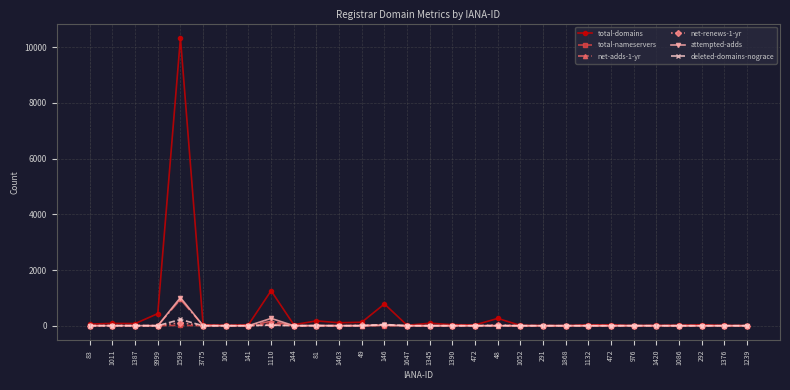

The attempted-adds series shows 2 at 3775. True or false?

False